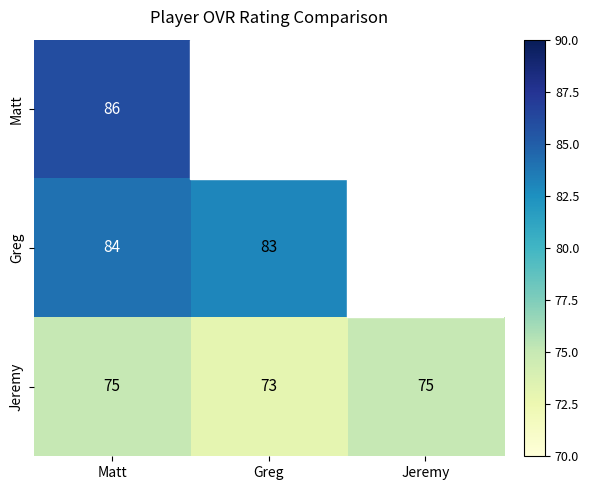

How many Jeremy values are between 73 and 75?

3